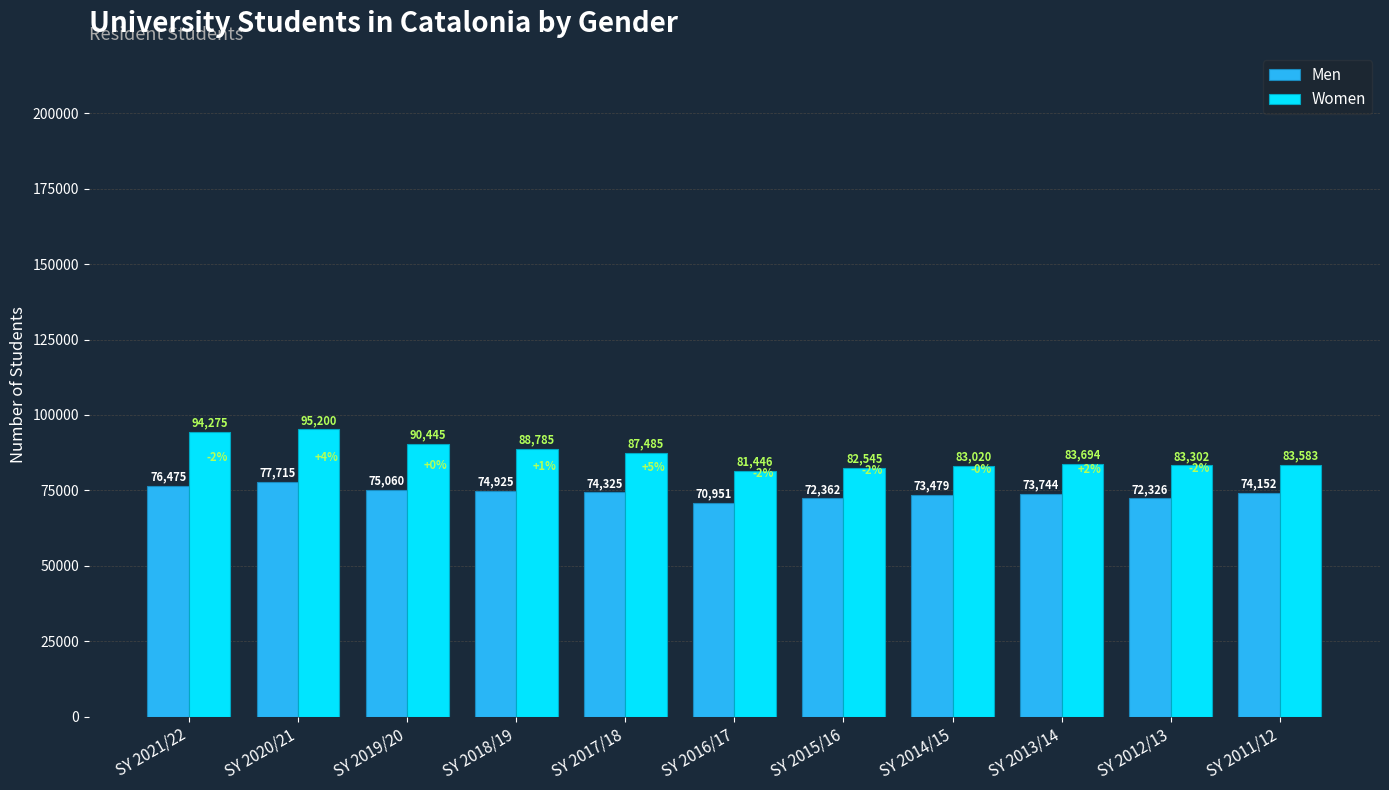

Reading left to right, extract all data points from this chart.

Men: 76475	77715	75060	74925	74325	70951	72362	73479	73744	72326	74152
Women: 94275	95200	90445	88785	87485	81446	82545	83020	83694	83302	83583